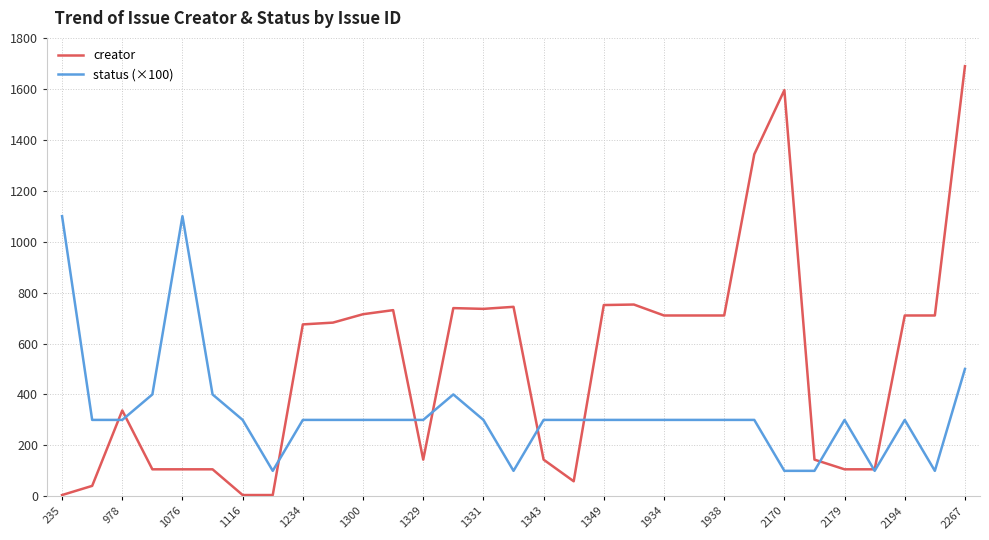

Which series has the widest spread of values?

creator